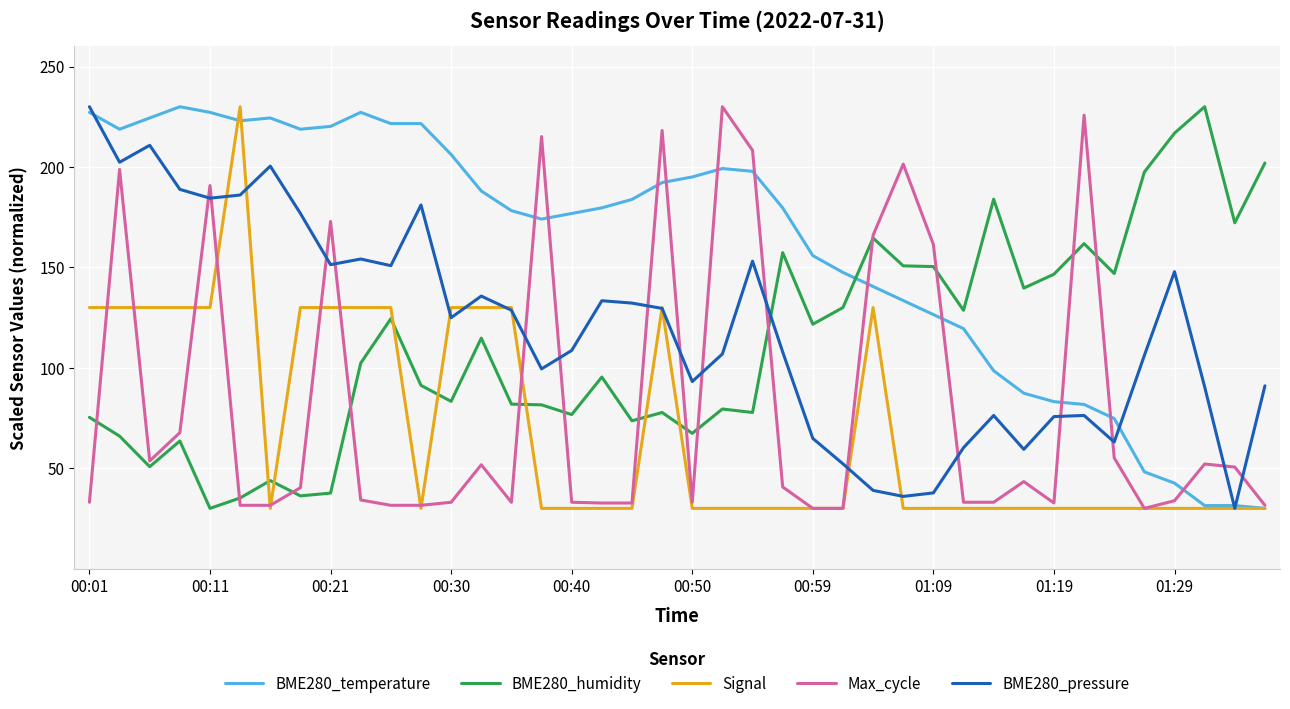

What is the lowest value of the BME280_humidity series?

30.0